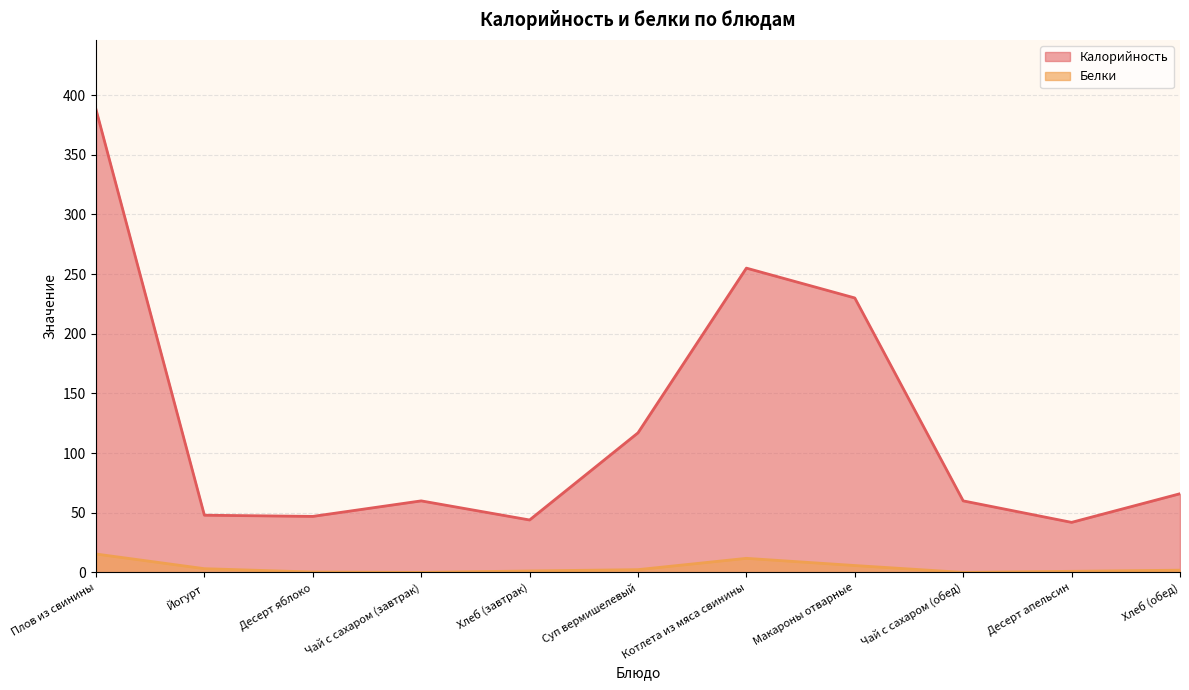

What position from the right is Чай с сахаром (завтрак)?

8